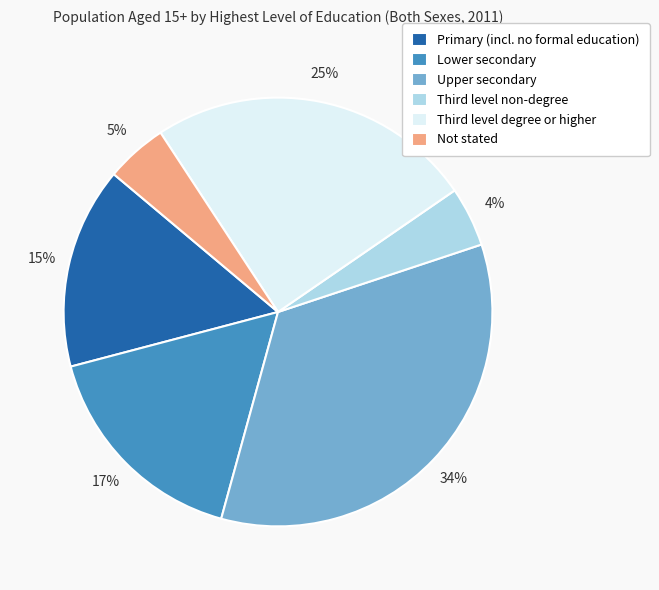

To the nearest percent, what percentage of the pie is Primary (incl. no formal education)?

15%